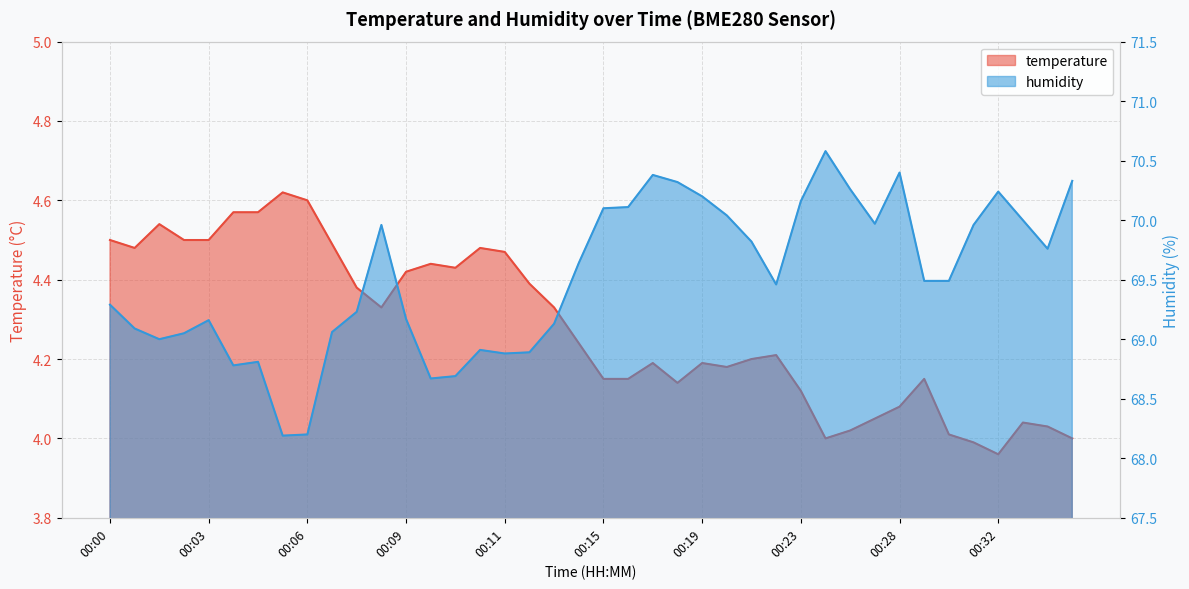

True or false: humidity has more than 2 points higher than both neighbors.

True